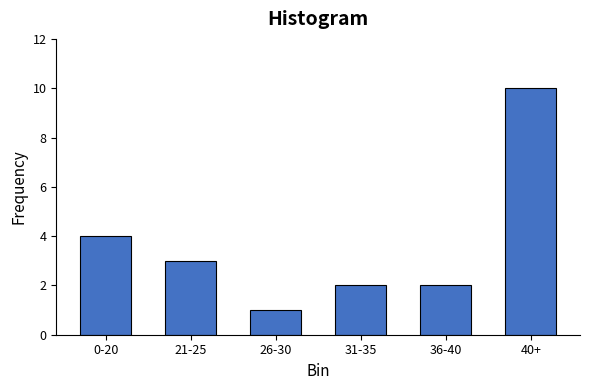

Reading left to right, transcribe all the data shown in this chart.

0-20=4	21-25=3	26-30=1	31-35=2	36-40=2	40+=10